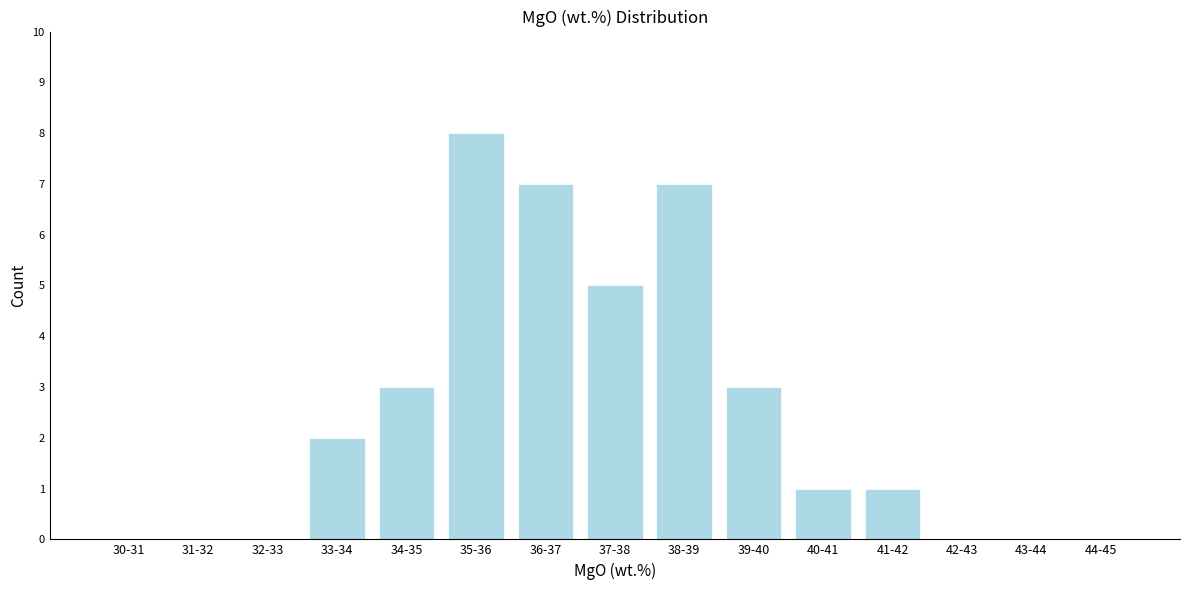

Reading left to right, list all the values displayed in this chart.

30-31=0	31-32=0	32-33=0	33-34=2	34-35=3	35-36=8	36-37=7	37-38=5	38-39=7	39-40=3	40-41=1	41-42=1	42-43=0	43-44=0	44-45=0